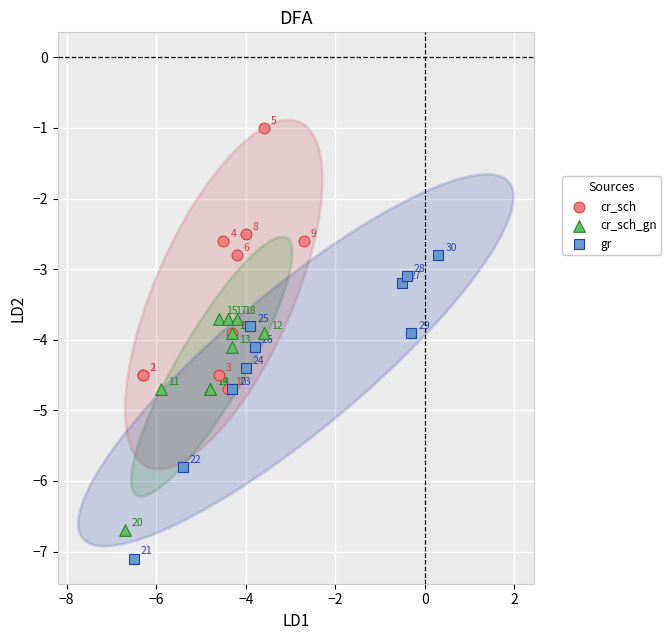

Which series contains the lowest Y value?

gr